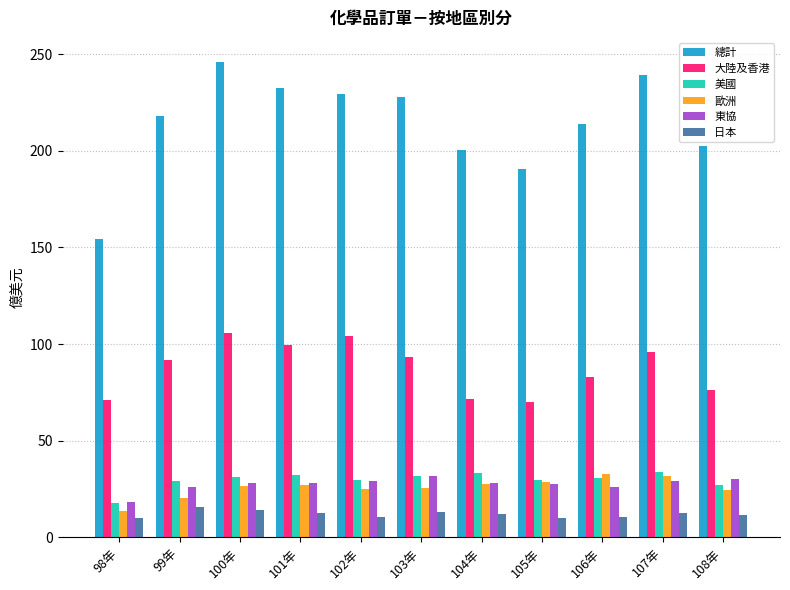

Between 100年 and 106年, which series saw the biggest shift?

總計